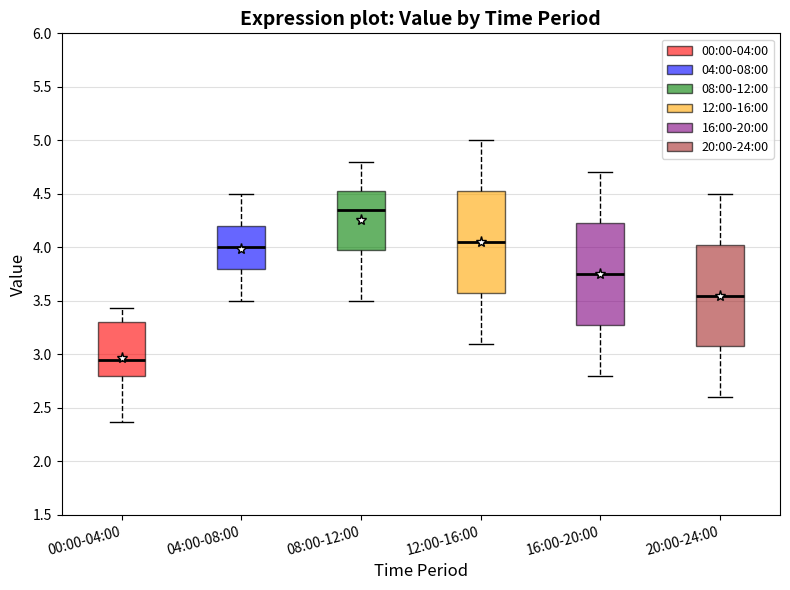

Where is the lower edge of the box for 20:00-24:00 on the y-axis? The values are not printed on the chart, so give them approximately, as read against the axis.

3.10